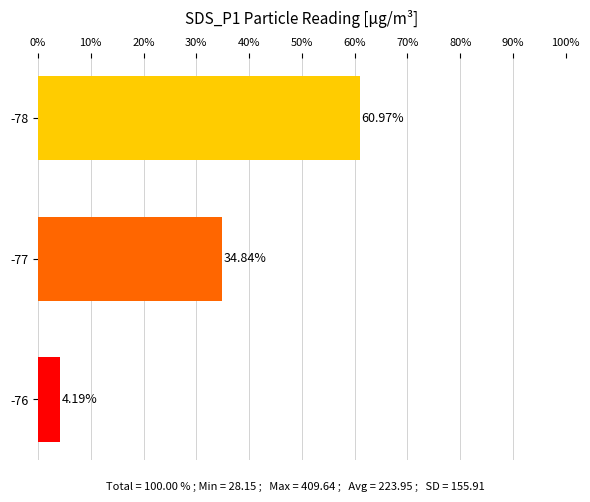

Between -76 and -77, which is larger?

-77